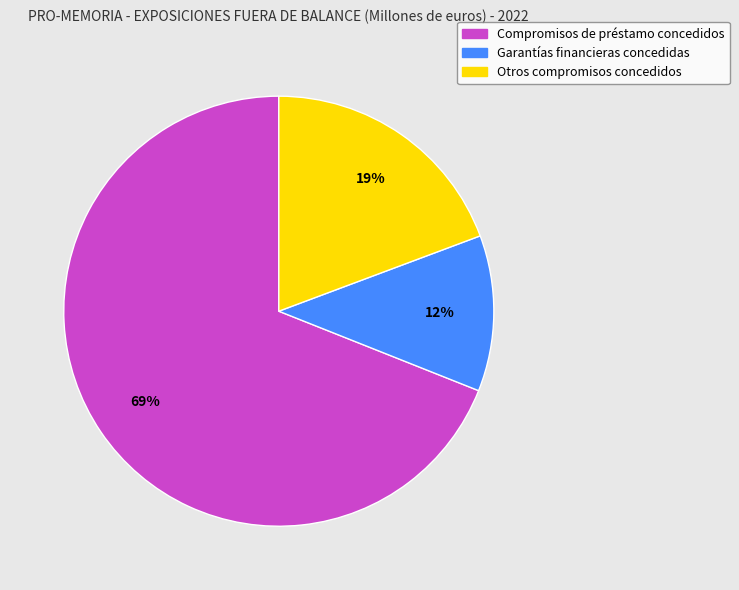

Rank the categories by value from highest to lowest.

Compromisos de préstamo concedidos, Otros compromisos concedidos, Garantías financieras concedidas